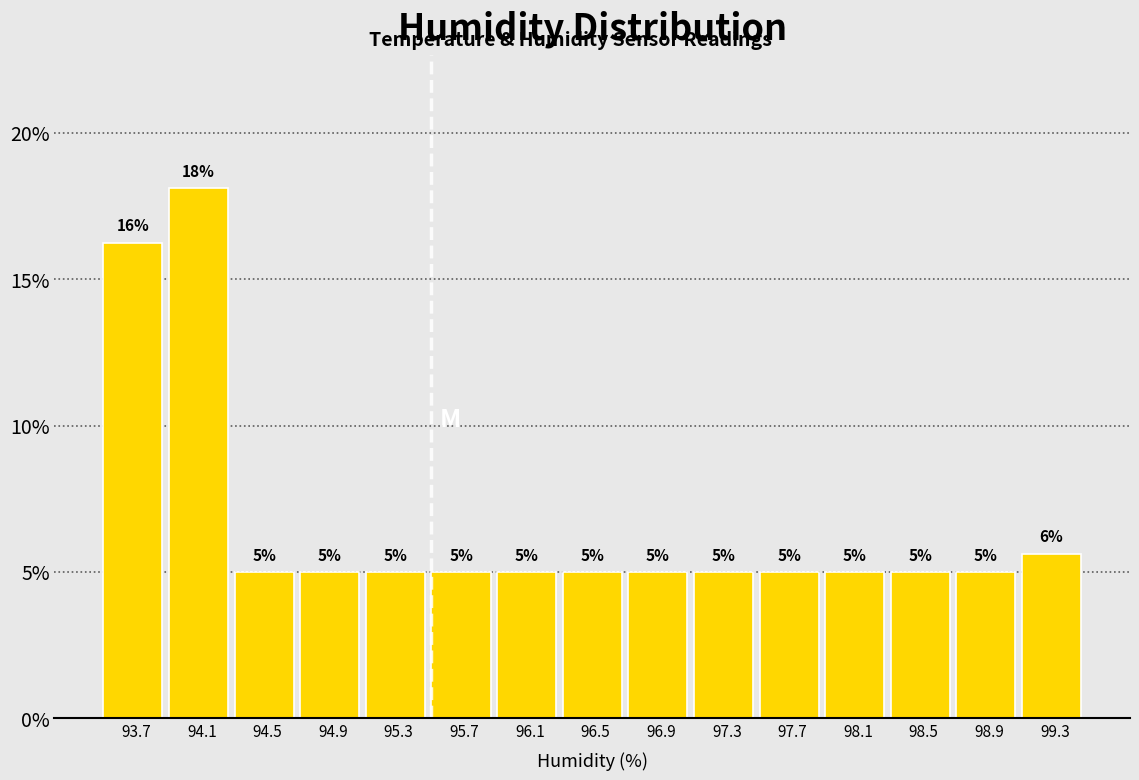

Over which range of the x-axis is the bar tallest?

93.9 to 94.3